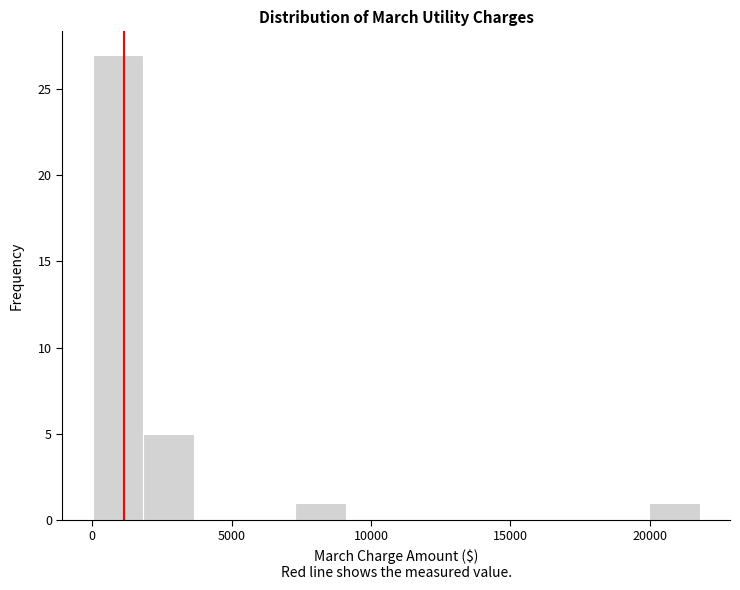

Read against the x-axis, roughly where is the centre of the tallest bar?

1000